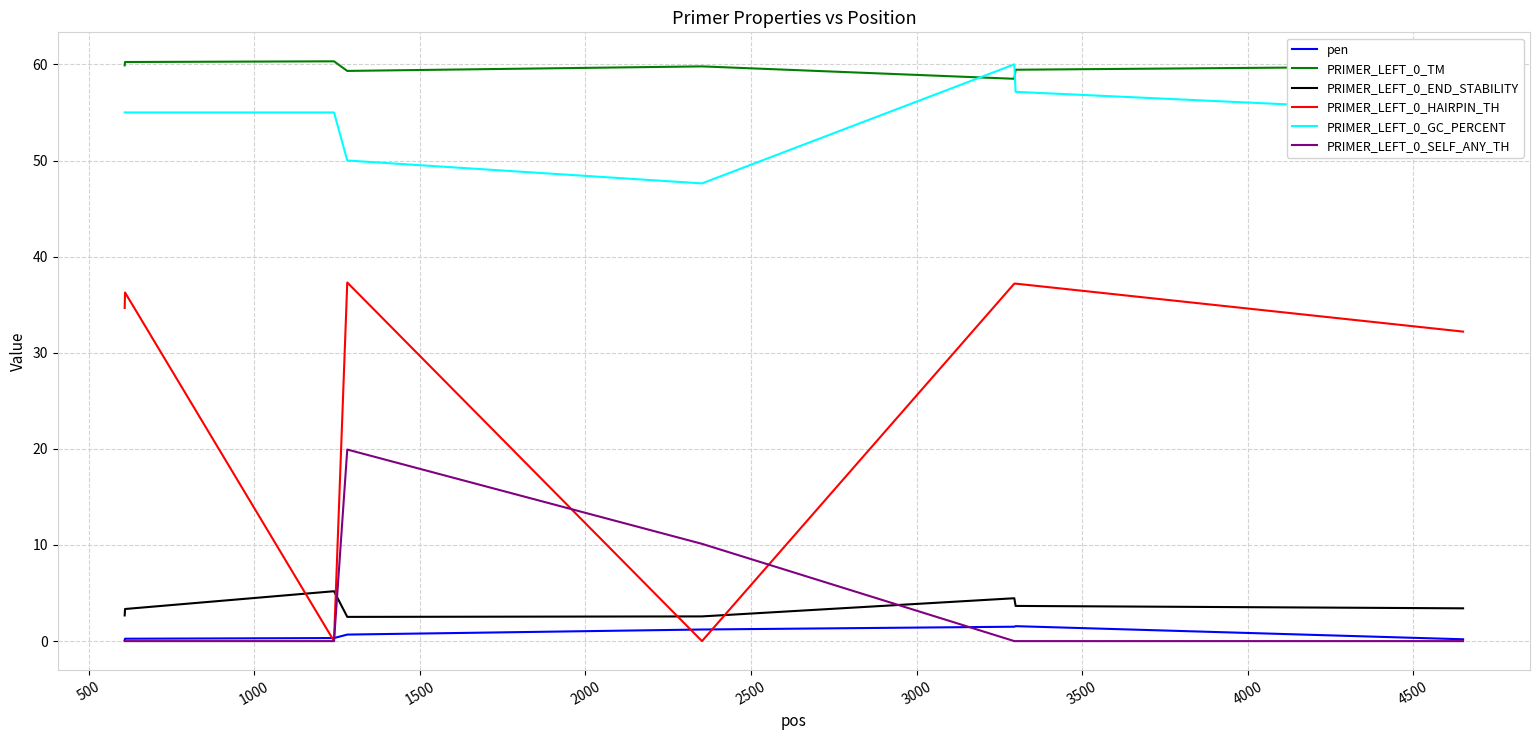

True or false: pen and PRIMER_LEFT_0_END_STABILITY intersect in this chart.

False